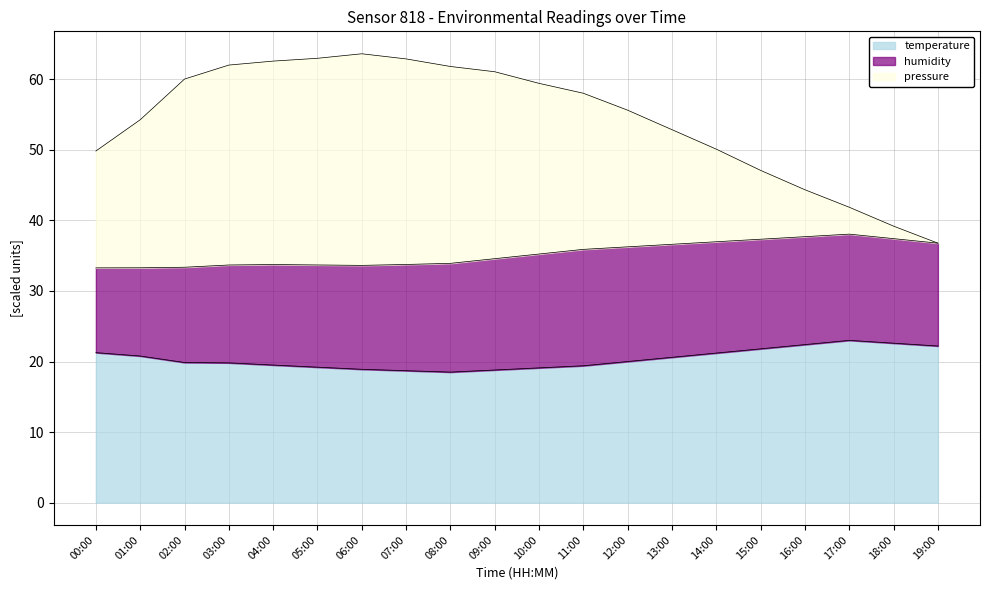

What is the smallest value displayed?

18.5